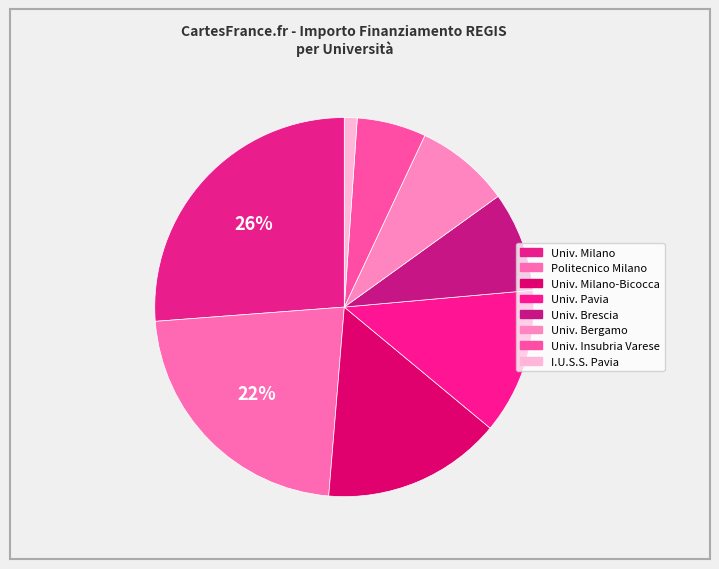

Count the number of slices in the pie.

8